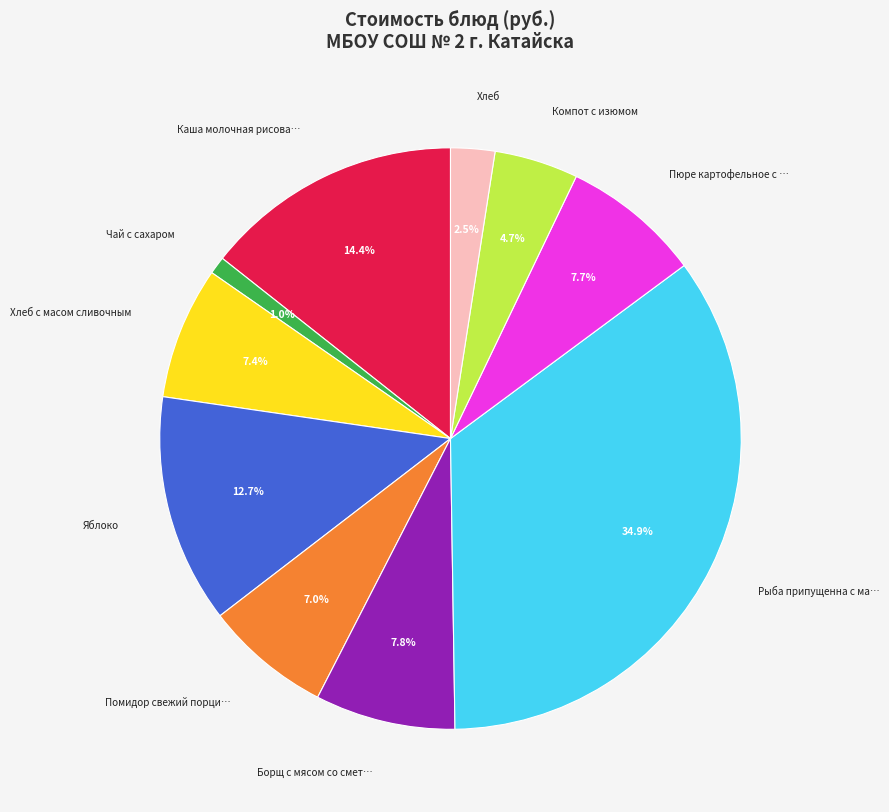

Is there a majority slice in this chart?

No